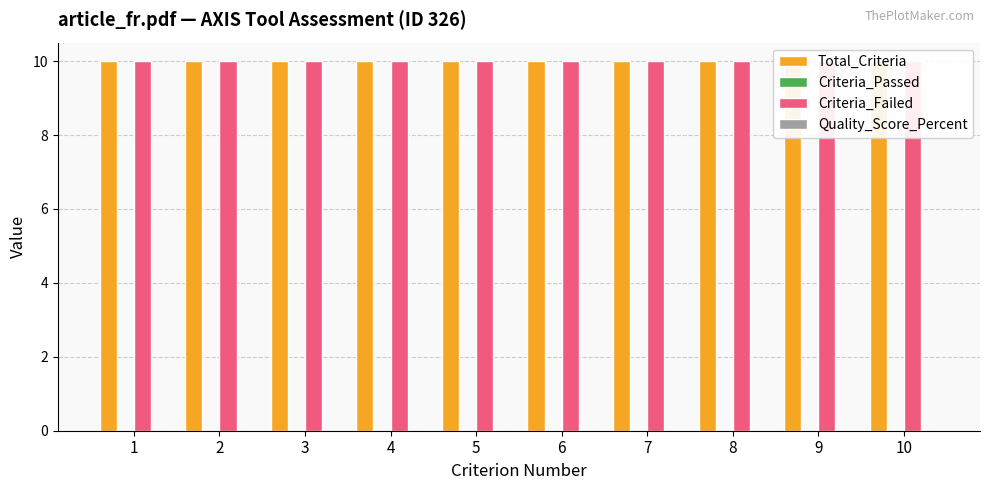

Does the chart contain stacked bars?

No